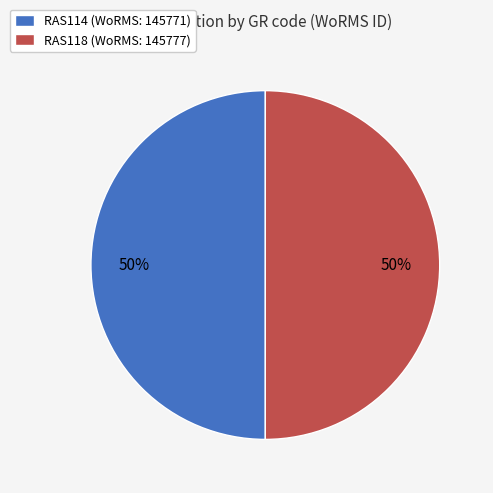

What is the ratio of the value at RAS114 (WoRMS: 145771) to the value at RAS118 (WoRMS: 145777)?

1.0